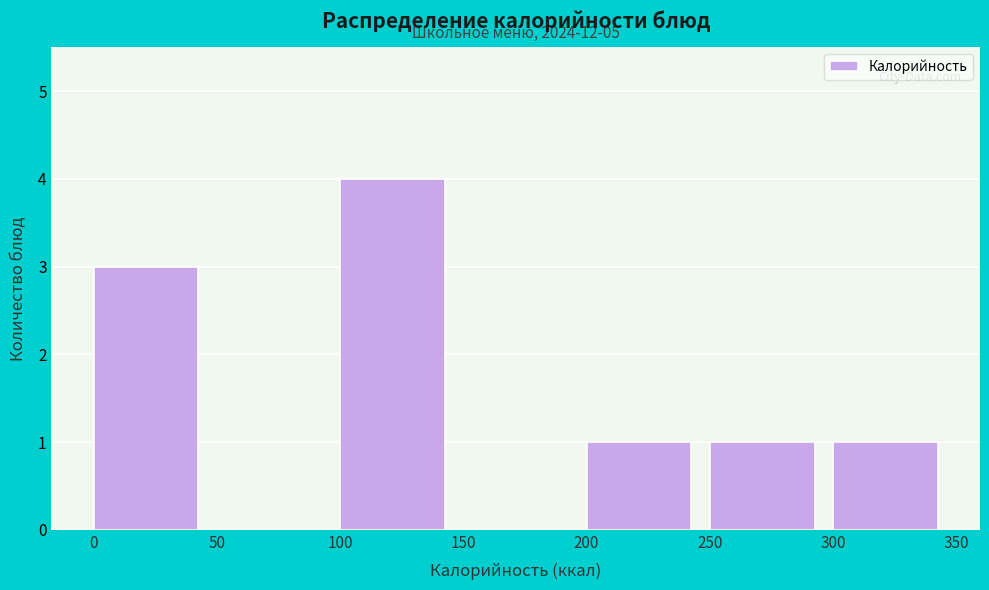

Which range on the x-axis has the tallest bar?

100 to 150